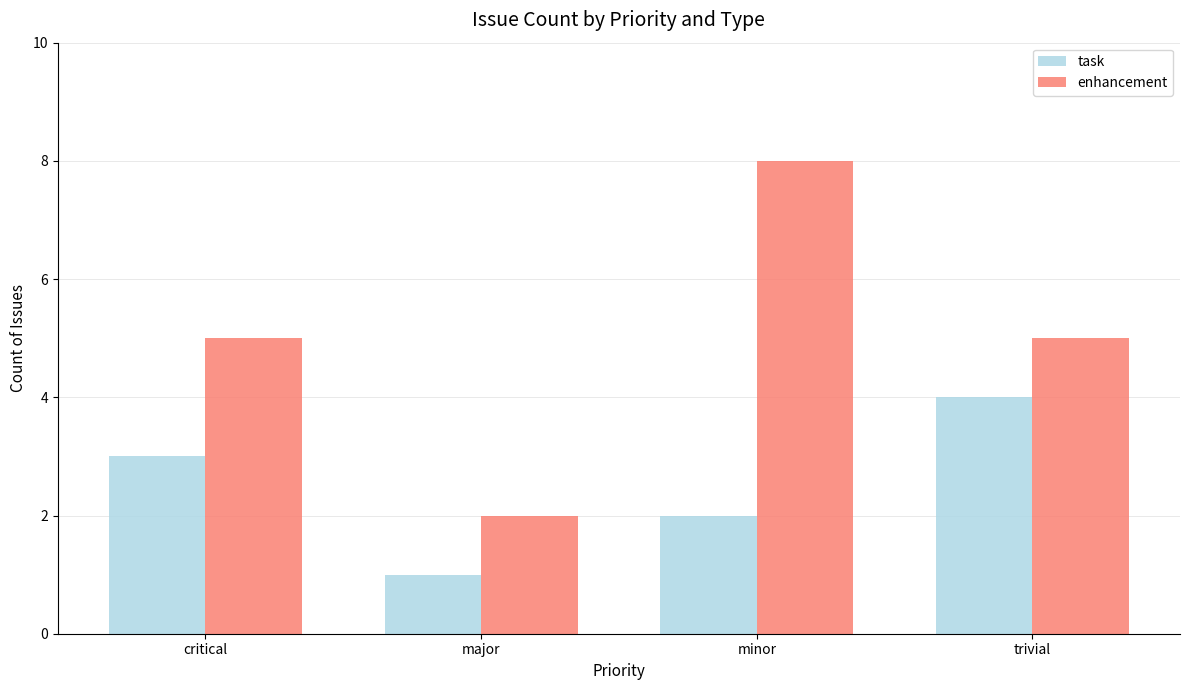

What is the label of the 1st bar from the left?

critical